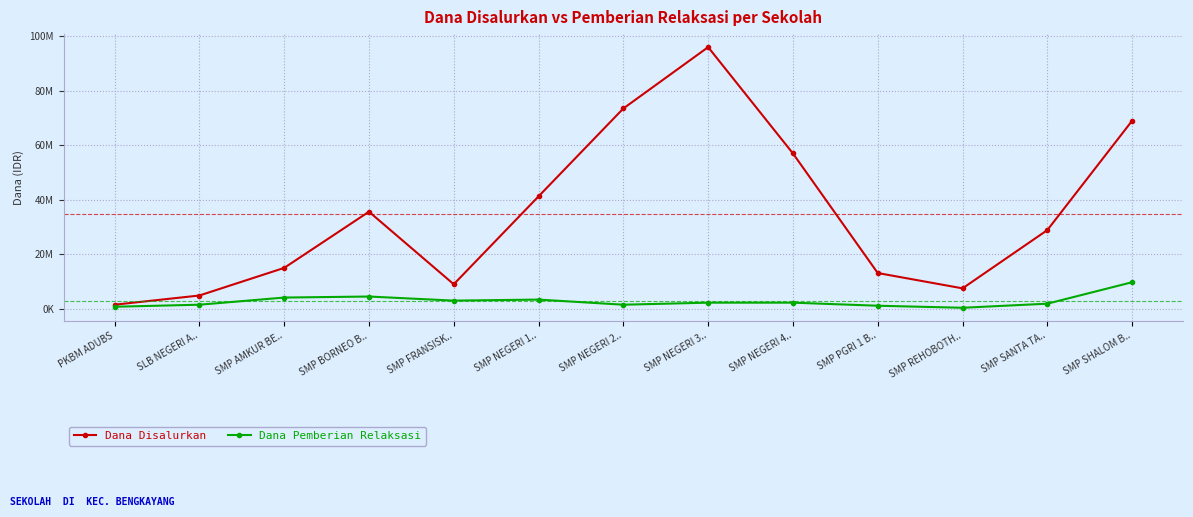

Rank the series by their maximum value, from highest to lowest.

Dana Disalurkan, Dana Pemberian Relaksasi